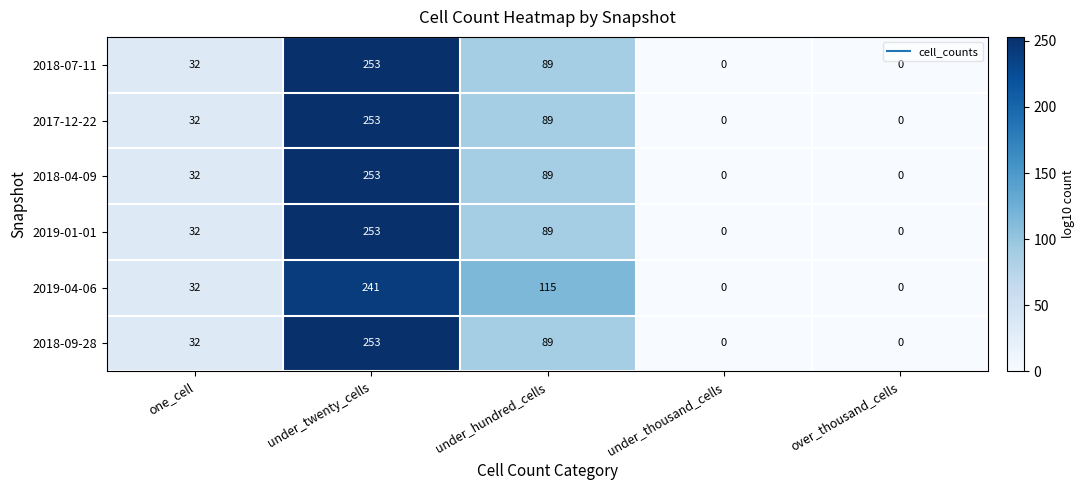

What is the greatest value displayed?

253